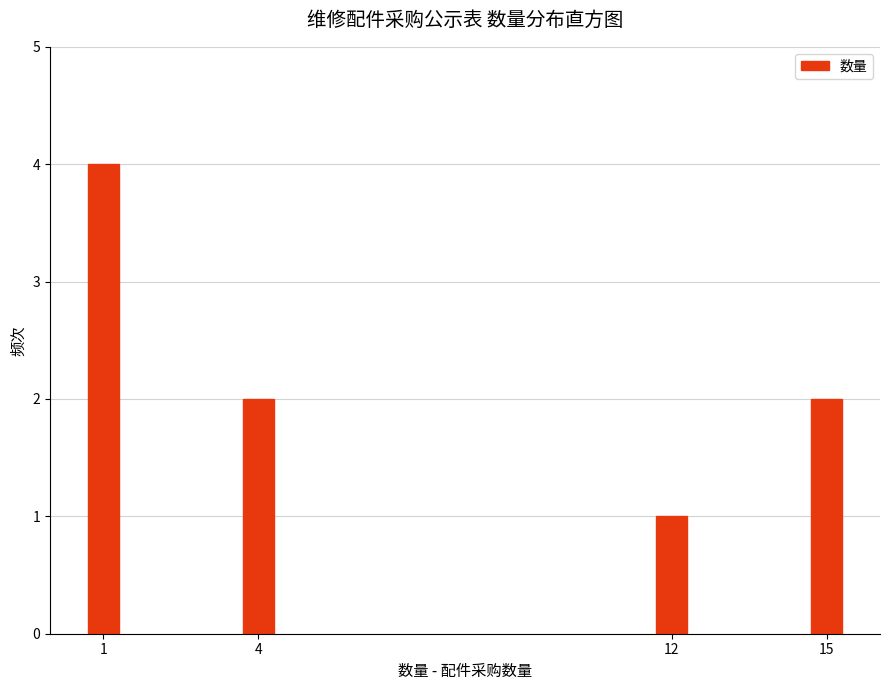

Reading left to right, transcribe all the data shown in this chart.

4	2	1	2